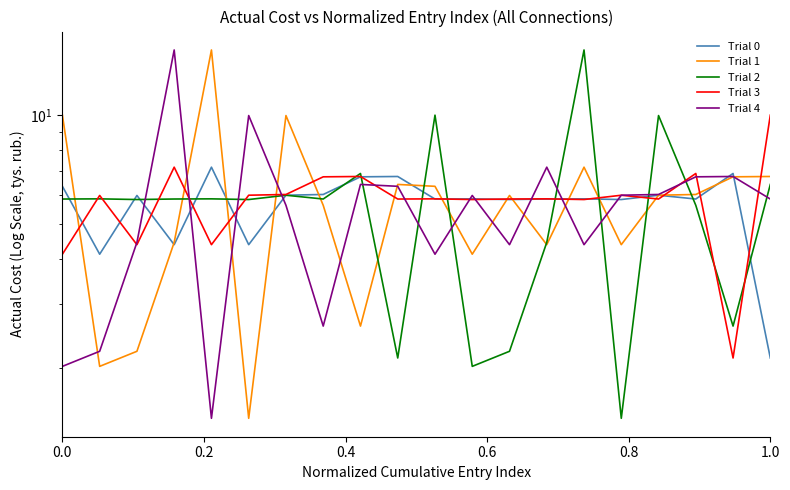

Reading left to right, extract all data points from this chart.

Trial 0: 6.4	4.1	6.0	4.4	7.2	4.4	6.0	6.0	6.7	6.8	5.9	5.9	5.8	5.9	5.9	5.8	6.0	5.9	6.9	2.1
Trial 1: 10.0	2.0	2.2	4.4	15.1	1.4	10.0	5.6	2.6	6.4	6.4	4.1	6.0	4.4	7.2	4.4	6.0	6.0	6.7	6.8
Trial 2: 5.9	5.9	5.8	5.9	5.9	5.8	6.0	5.9	6.9	2.1	10.0	2.0	2.2	4.4	15.1	1.4	10.0	5.6	2.6	6.4
Trial 3: 4.1	6.0	4.4	7.2	4.4	6.0	6.0	6.7	6.8	5.9	5.9	5.8	5.9	5.9	5.8	6.0	5.9	6.9	2.1	10.0
Trial 4: 2.0	2.2	4.4	15.1	1.4	10.0	5.6	2.6	6.4	6.4	4.1	6.0	4.4	7.2	4.4	6.0	6.0	6.7	6.8	5.9